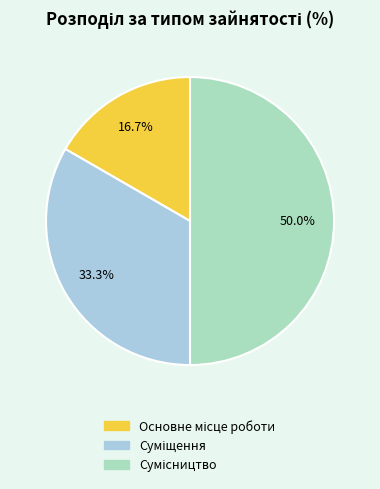

Is there a majority slice in this chart?

No